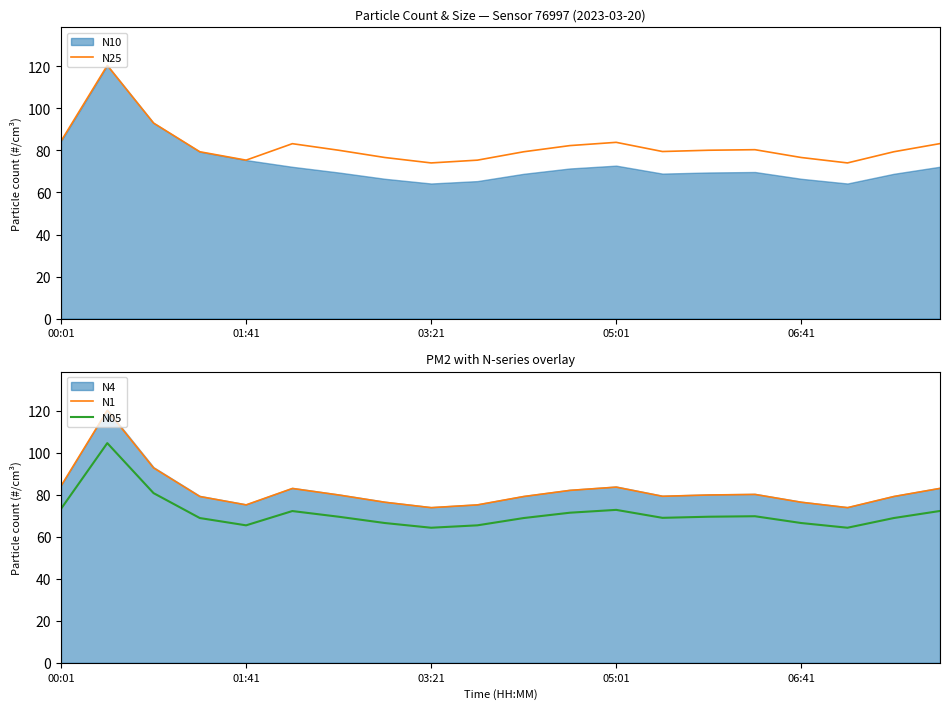

How many data points in N25 are above 80?

10